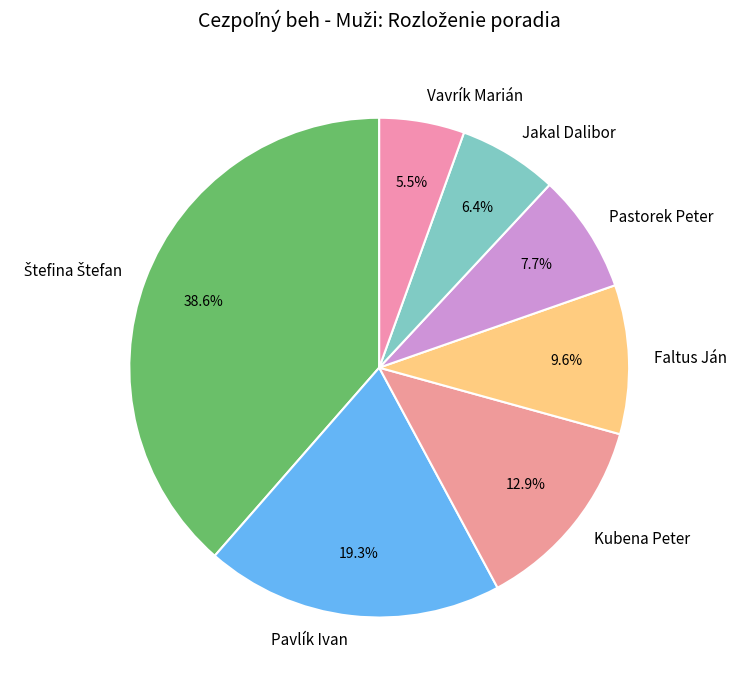

What is the smallest slice in the pie chart?

Vavrík Marián